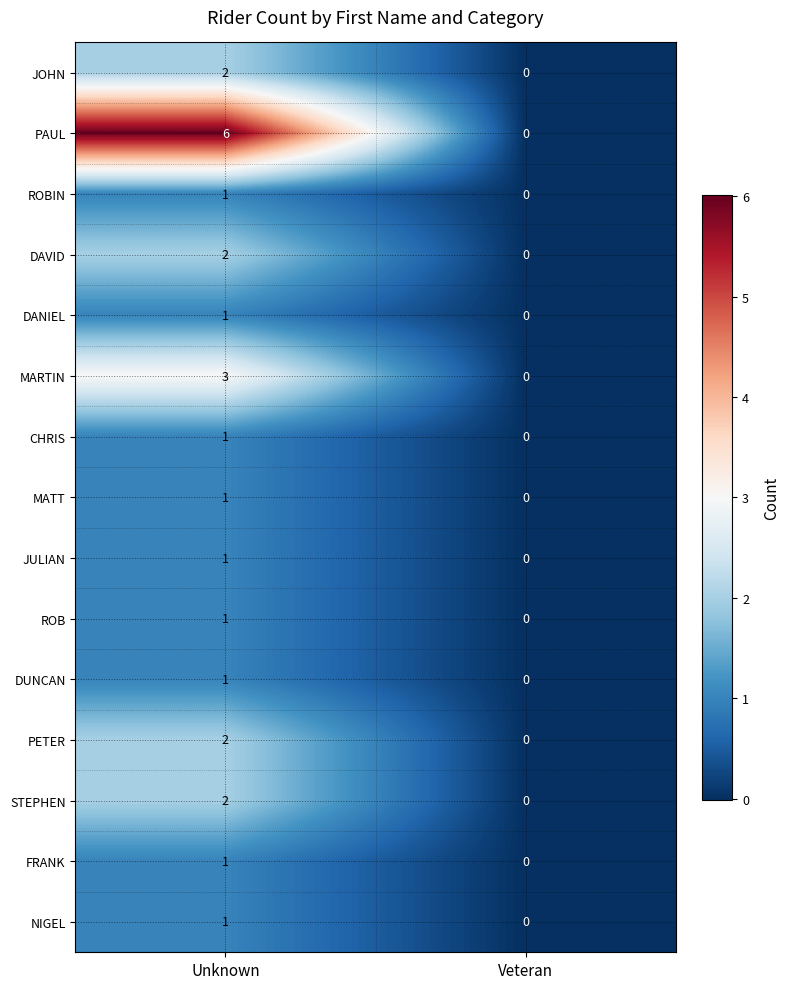

At which label is NIGEL closest to 0?

Veteran